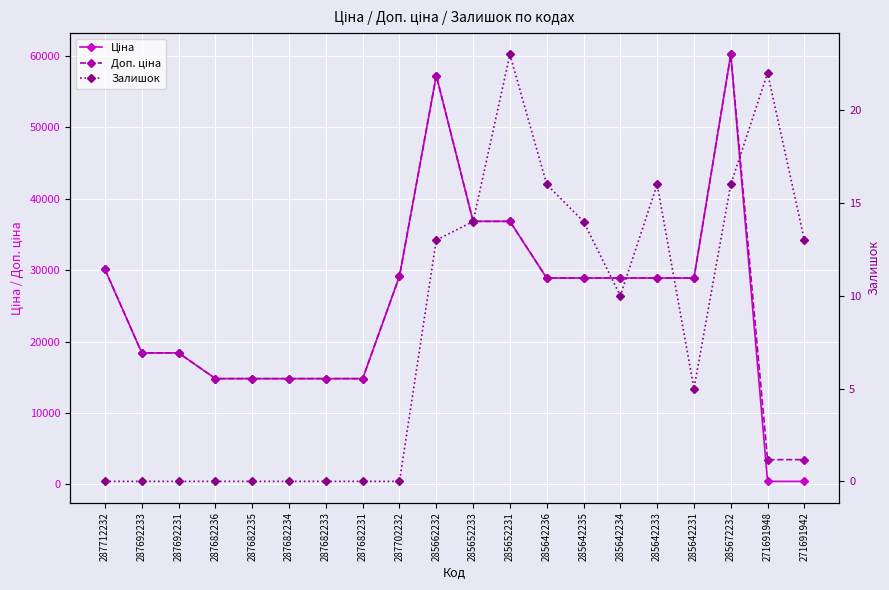

True or false: Ціна and Доп. ціна intersect in this chart.

False